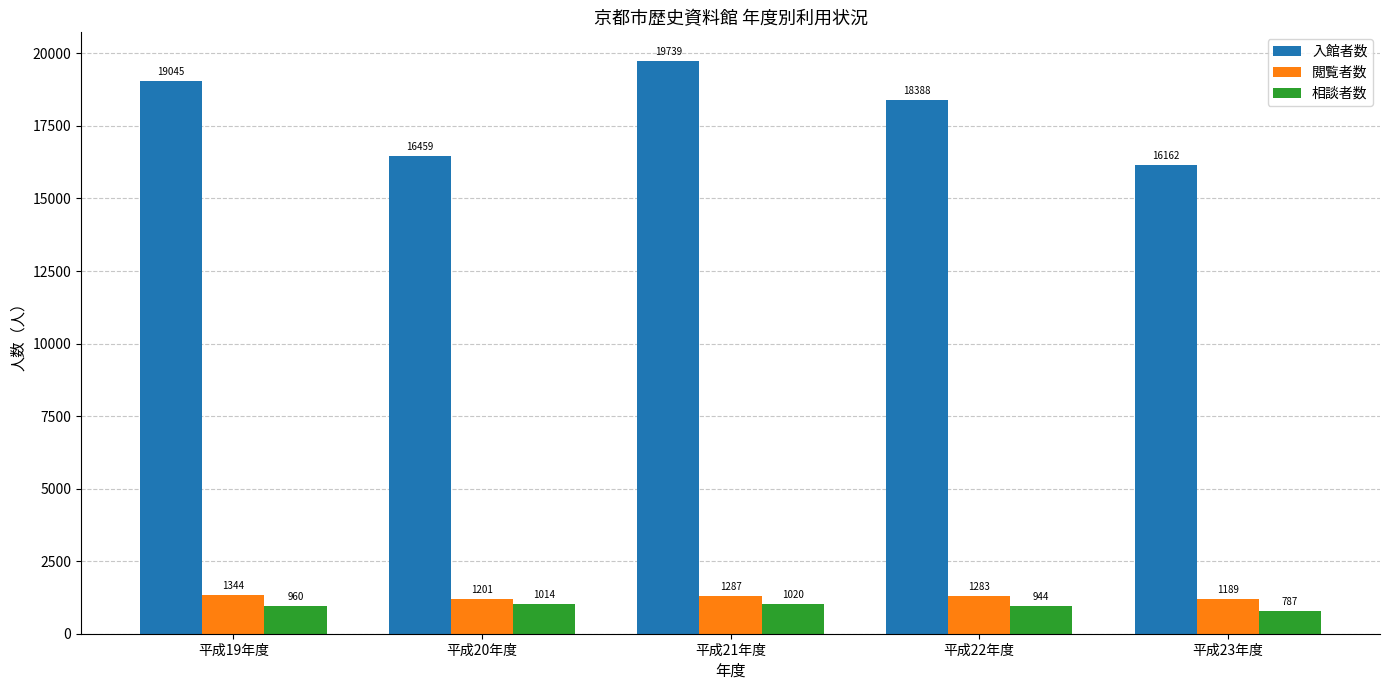

Which series has the largest range (max minus min)?

入館者数